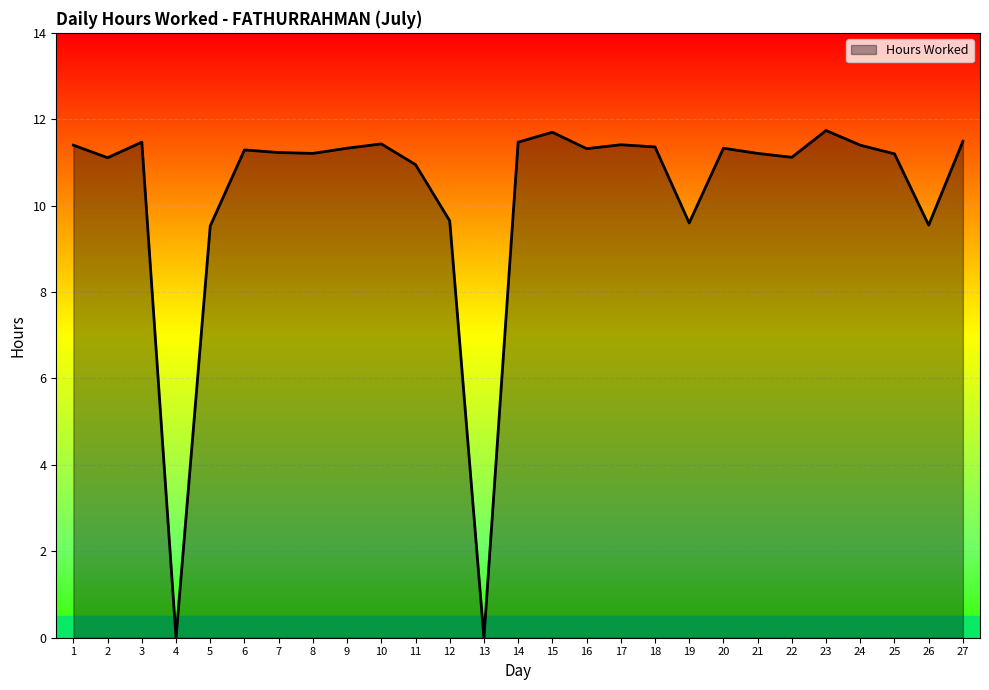

The chart shows a value of 11.7 at 23. True or false?

True